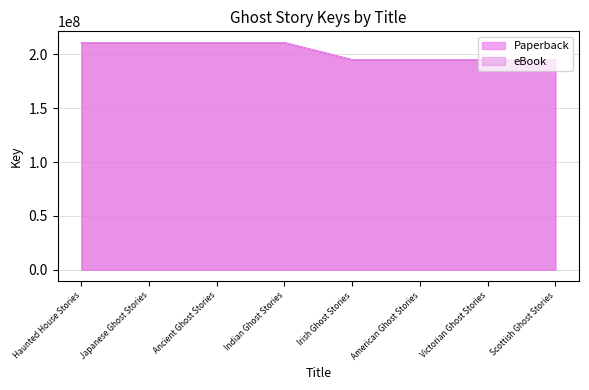

Reading left to right, list all the values displayed in this chart.

Paperback: Haunted House Stories=210747246	Japanese Ghost Stories=210747203	Ancient Ghost Stories=210747350	Indian Ghost Stories=210747295	Irish Ghost Stories=194952819	American Ghost Stories=194953008	Victorian Ghost Stories=194952973	Scottish Ghost Stories=194952931
eBook: Haunted House Stories=210747246	Japanese Ghost Stories=210747203	Ancient Ghost Stories=210747350	Indian Ghost Stories=210747295	Irish Ghost Stories=194952819	American Ghost Stories=194953008	Victorian Ghost Stories=194952973	Scottish Ghost Stories=194952931